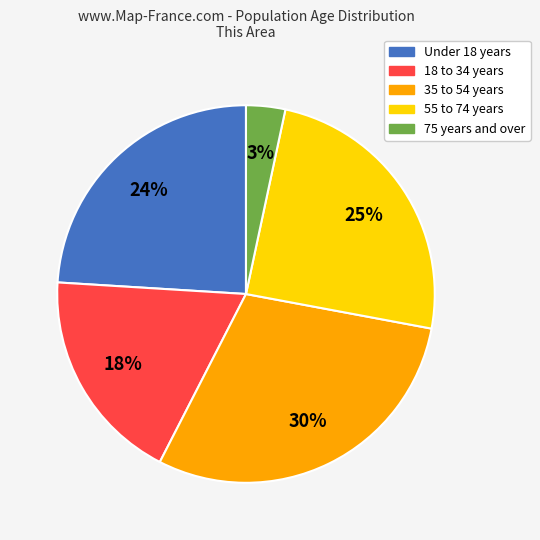

Is the sum of 75 years and over and Under 18 years greater than half?

No